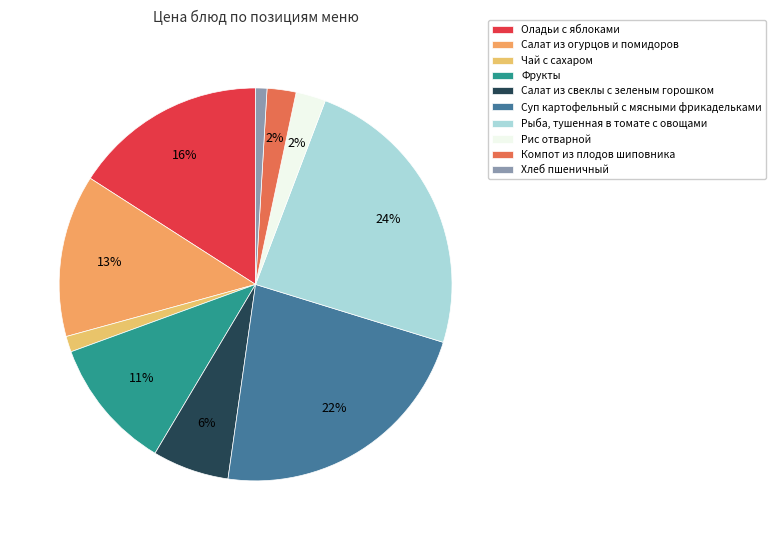

Is it true that Хлеб пшеничный is 1% of the pie?

True